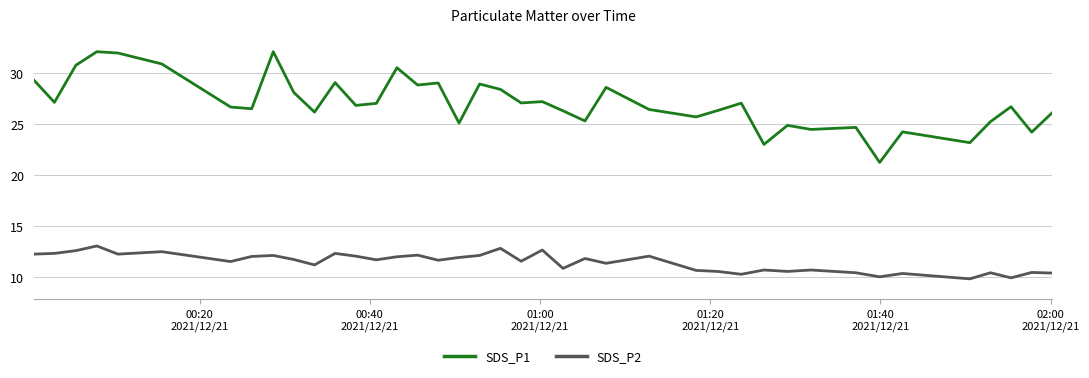

List the series in order of their overall mean, highest first.

SDS_P1, SDS_P2